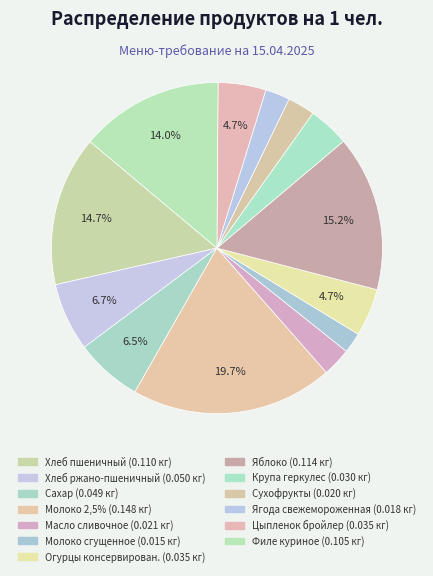

Rank the categories by value from highest to lowest.

Молоко 2,5%, Яблоко, Хлеб пшеничный, Филе куриное, Хлеб ржано-пшеничный, Сахар, Огурцы консервирован., Цыпленок бройлер, Крупа геркулес, Масло сливочное, Сухофрукты, Ягода свежемороженная, Молоко сгущенное